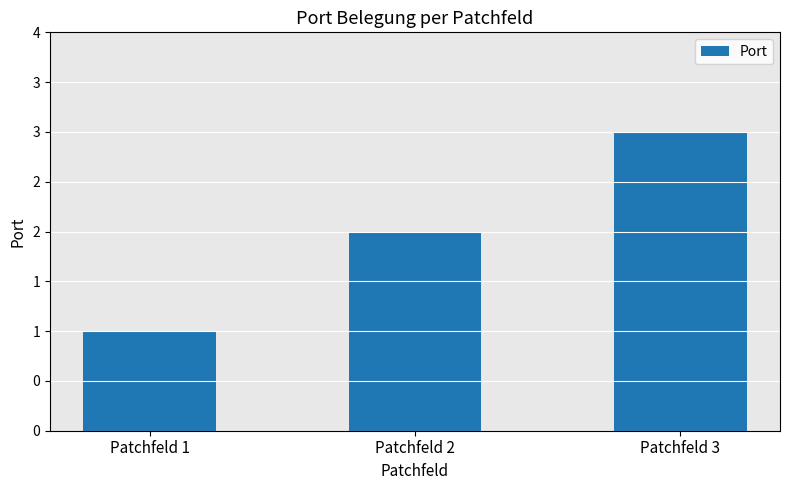

Where does the data first go above 2?

Patchfeld 3